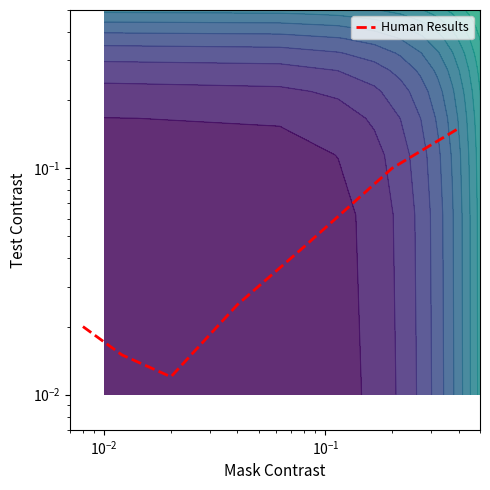

What is the difference between the maximum and minimum values?

0.1